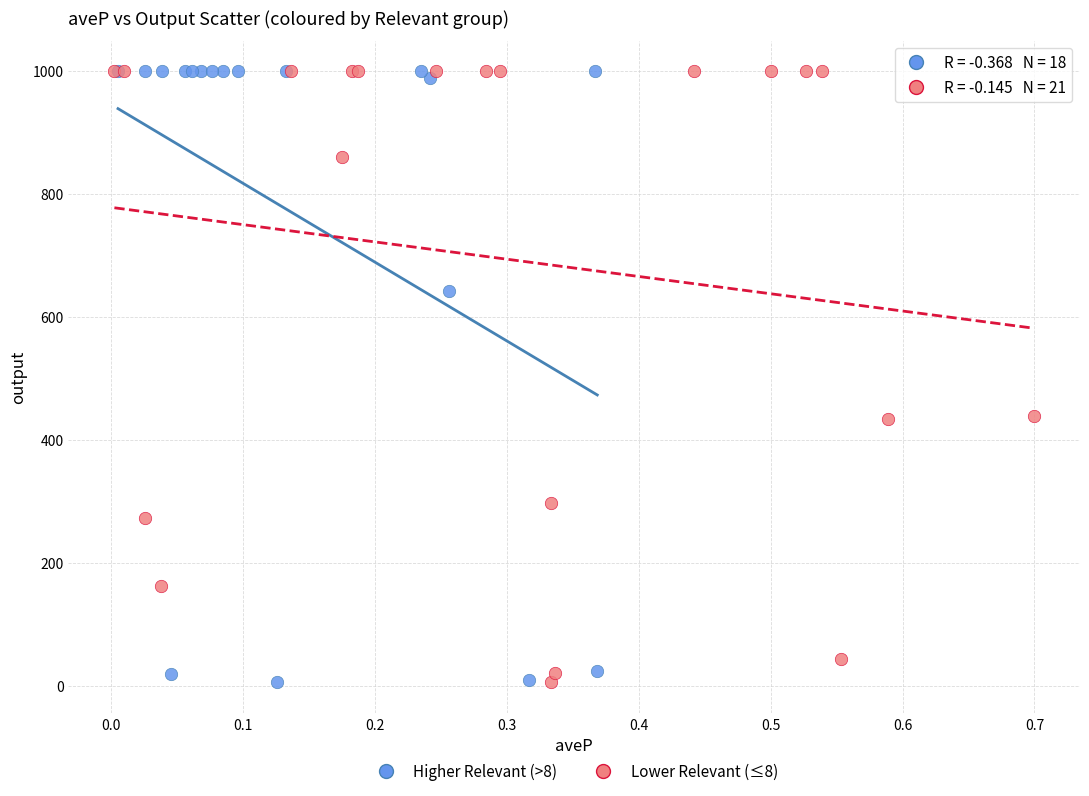

What are all the series names shown in the legend?

Higher Relevant (>8), Lower Relevant (≤8)